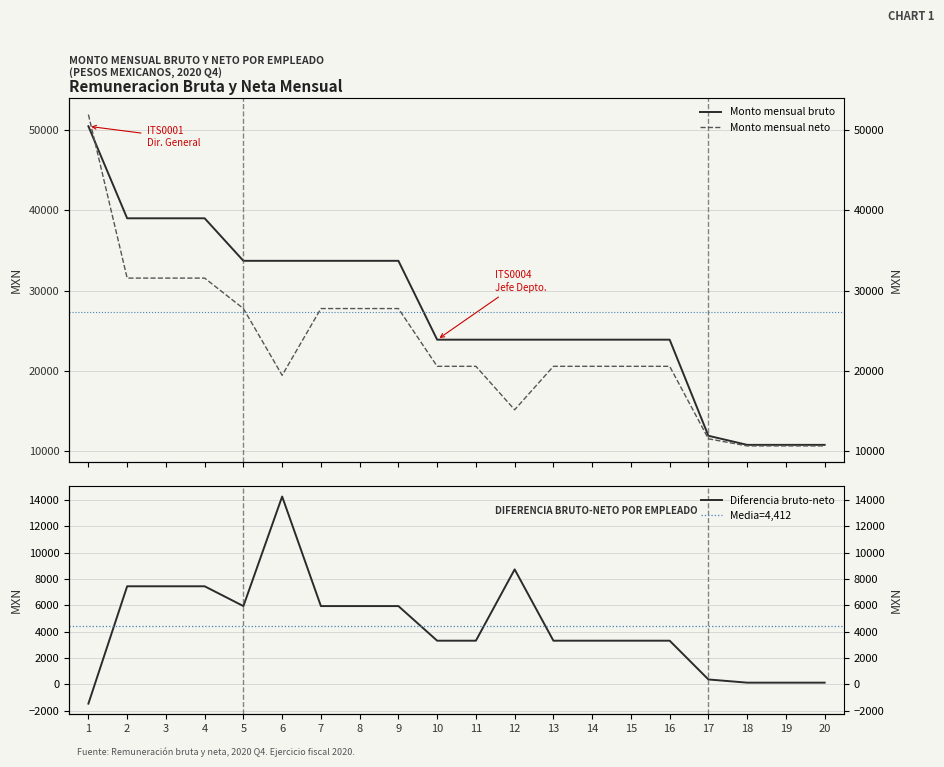

Is the value of Monto mensual bruto at 16 greater than the value of Monto mensual neto at 4?

No